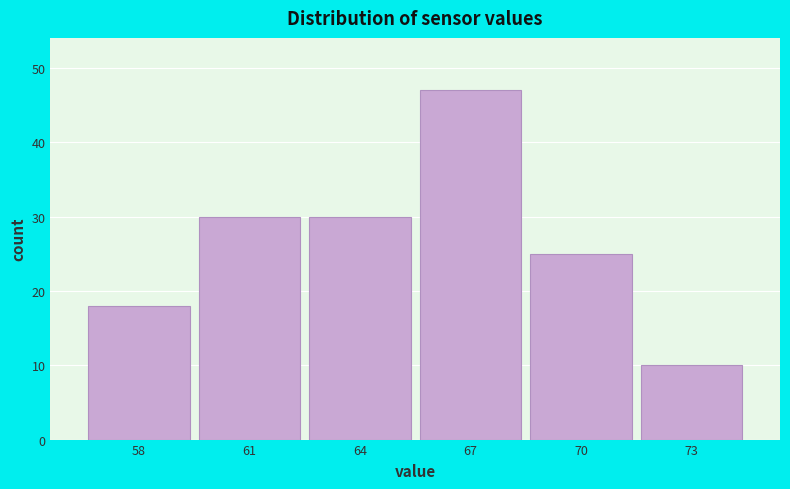

Reading left to right, extract all data points from this chart.

18	30	30	47	25	10